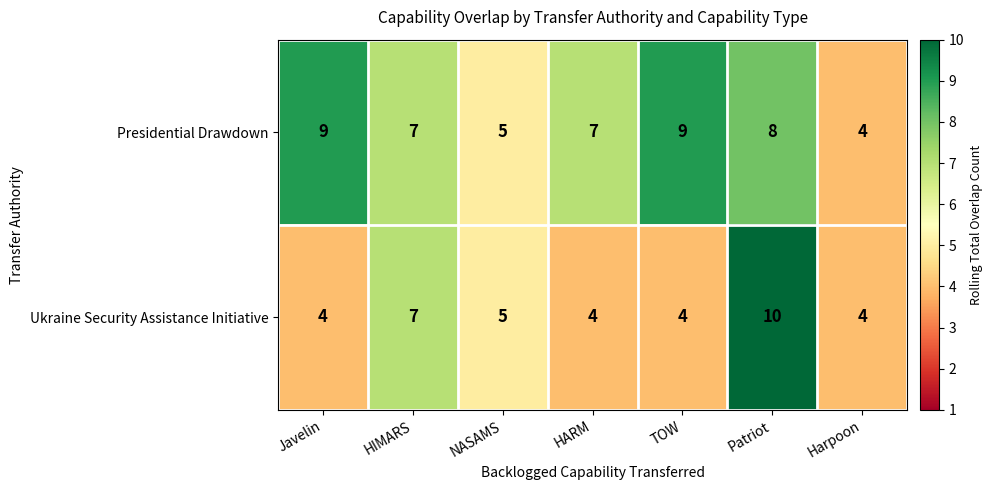

How many categories are shown in the chart?

7